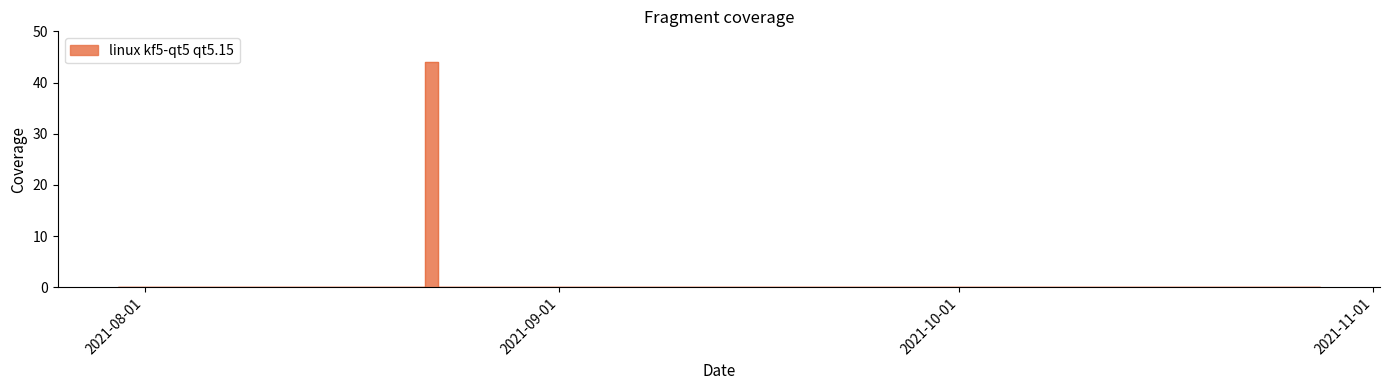

List the labels in order of value, smallest first.

2021-10-28, 2021-10-25, 2021-10-24, 2021-10-20, 2021-10-19, 2021-10-18, 2021-10-11, 2021-10-10, 2021-10-06, 2021-10-05, 2021-09-29, 2021-09-23, 2021-09-20, 2021-09-15, 2021-09-08, 2021-09-06, 2021-09-02, 2021-09-01, 2021-08-31, 2021-08-30, 2021-08-26, 2021-08-24, 2021-08-23, 2021-08-20, 2021-08-19, 2021-08-18, 2021-08-17, 2021-08-15, 2021-08-14, 2021-08-13, 2021-08-12, 2021-08-11, 2021-08-10, 2021-08-09, 2021-08-08, 2021-08-03, 2021-07-31, 2021-07-30, 2021-08-22